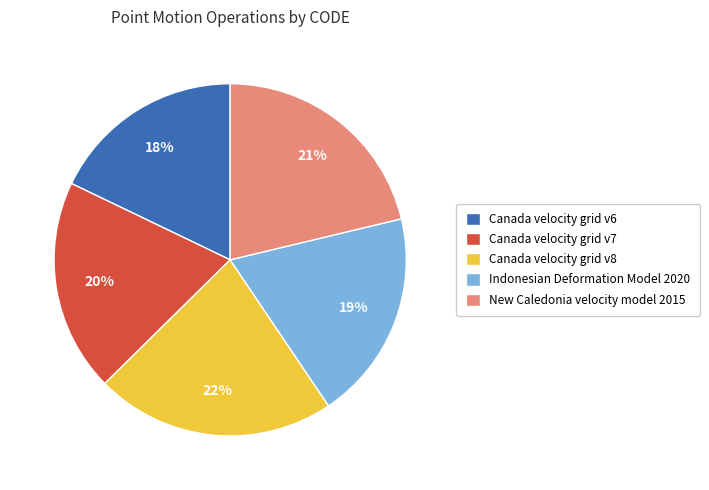

Does Indonesian Deformation Model 2020 represent more than half of the total?

No